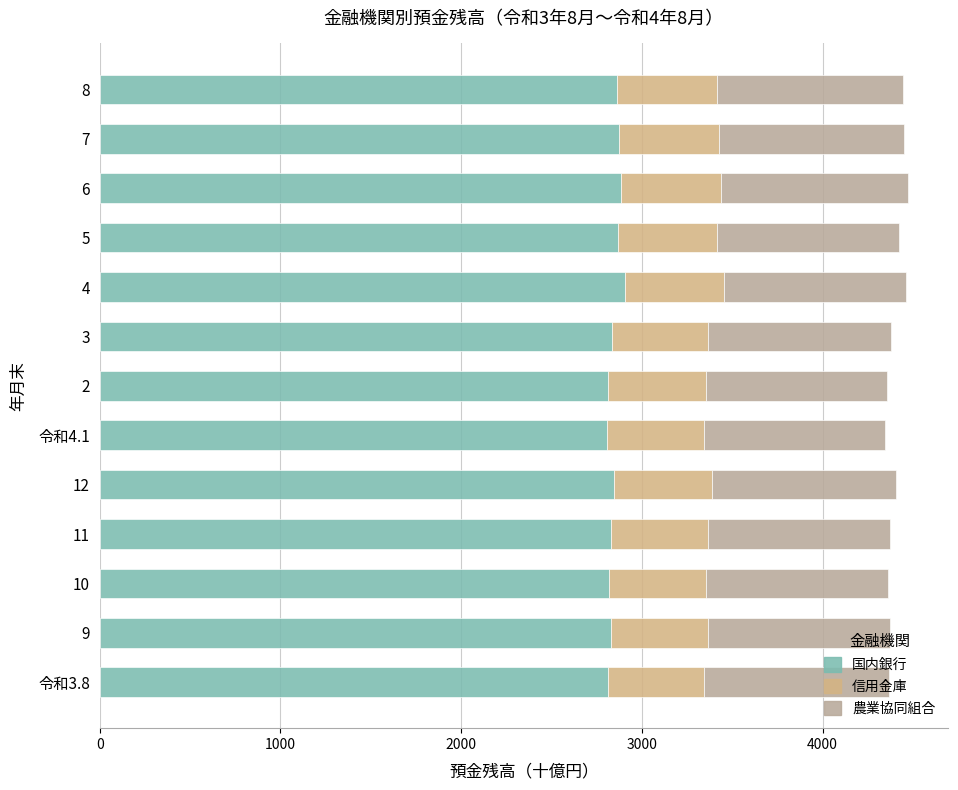

How many data points does each series have?

13